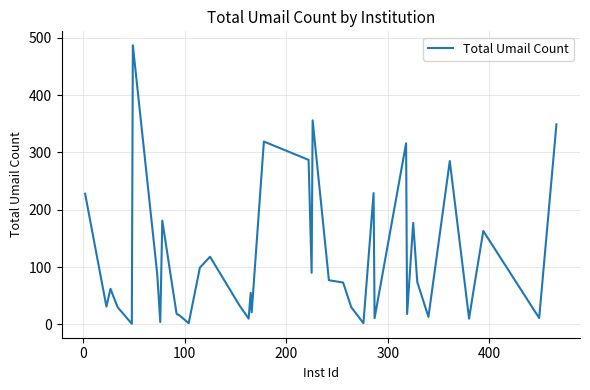

What is the maximum value shown in the chart?

487